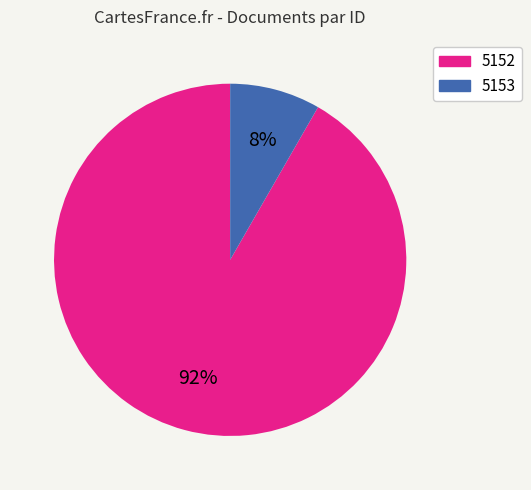

Is 5152 the majority of the pie?

Yes